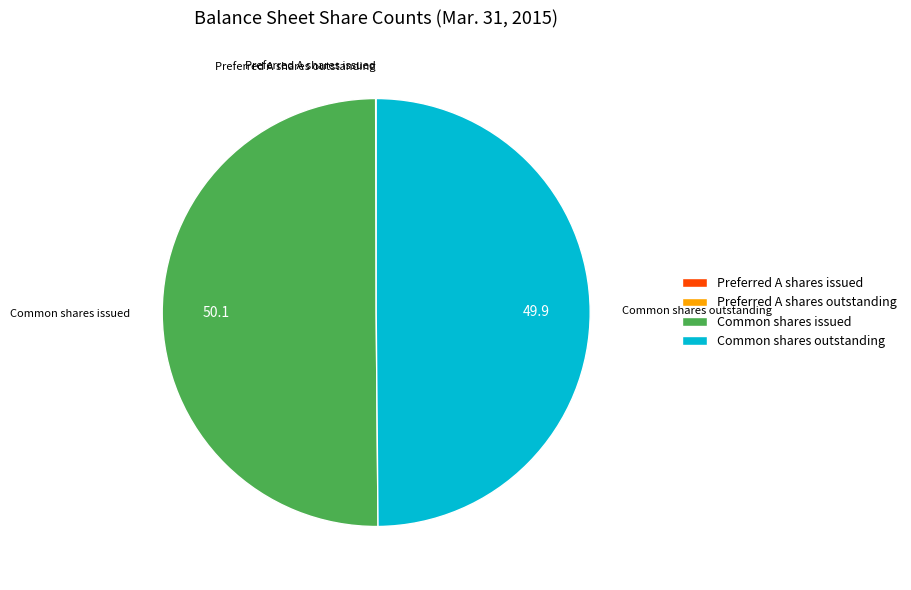

True or false: Common shares issued accounts for 50% of the total.

True